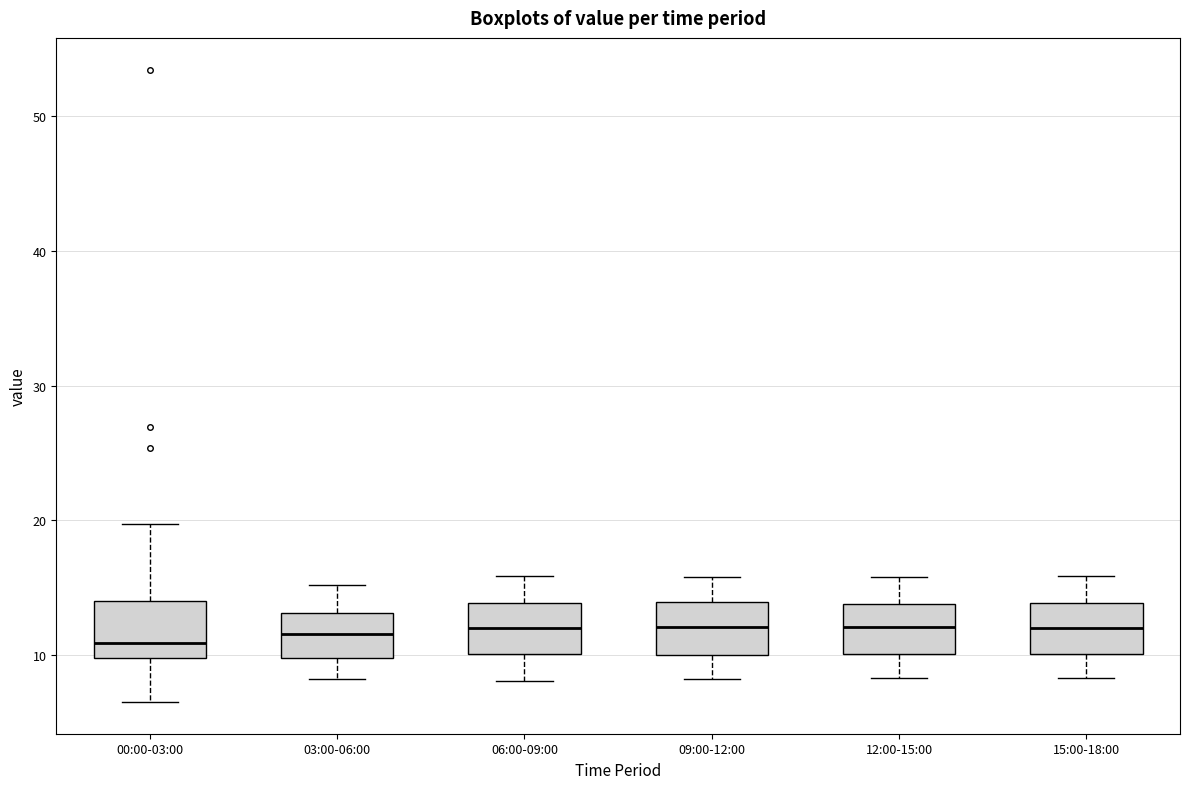

Reading left to right, transcribe this box plot: for each box, give where its median line is, the range the box spans, and where its two whiskers end, as read against the y-axis. The values are not printed on the chart, so give them approximately, as read against the axis.

00:00-03:00: median 11, box 10 to 14, whiskers 7 to 20
03:00-06:00: median 12, box 10 to 13, whiskers 8 to 15
06:00-09:00: median 12, box 10 to 14, whiskers 8 to 16
09:00-12:00: median 12, box 10 to 14, whiskers 8 to 16
12:00-15:00: median 12, box 10 to 14, whiskers 8 to 16
15:00-18:00: median 12, box 10 to 14, whiskers 8 to 16